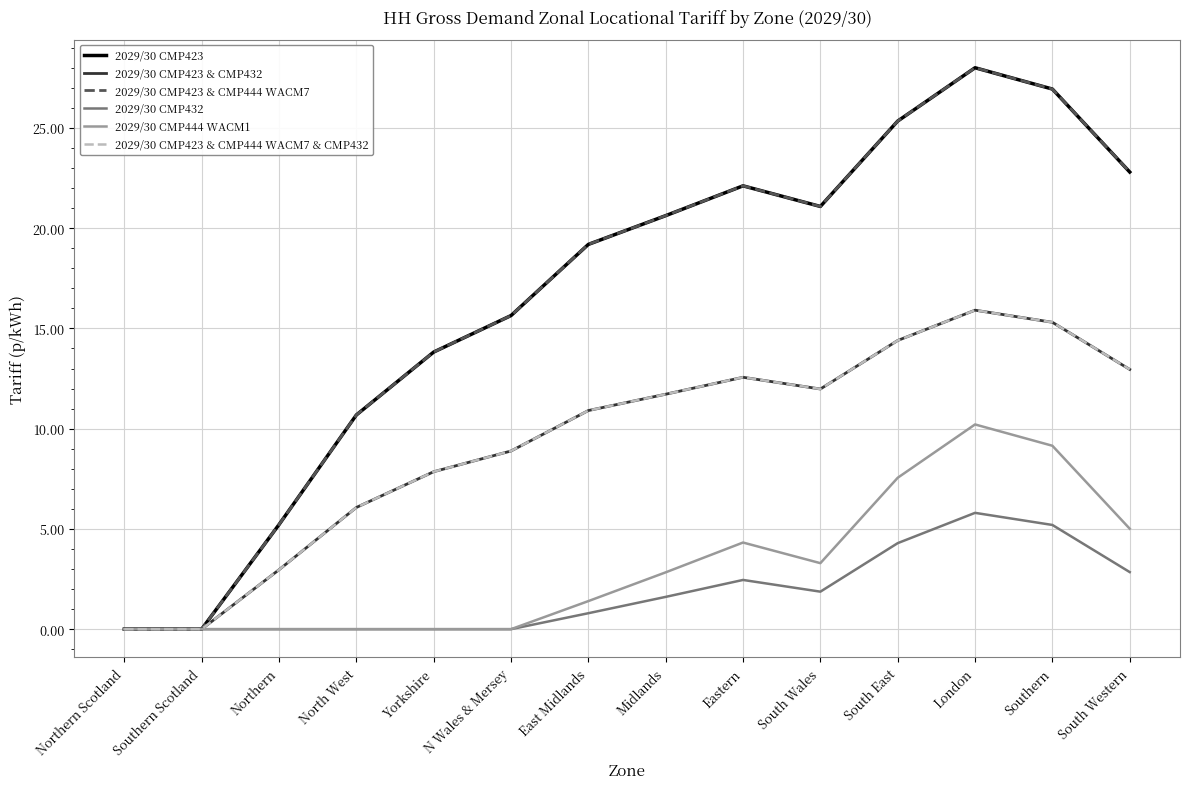

Reading left to right, what are all the values shown in this chart?

2029/30 CMP423: 0.0	0.0	5.2	10.7	13.8	15.6	19.2	20.6	22.1	21.1	25.3	28.0	26.9	22.8
2029/30 CMP423 & CMP432: 0.0	0.0	3.0	6.1	7.9	8.9	10.9	11.7	12.6	12.0	14.4	15.9	15.3	13.0
2029/30 CMP423 & CMP444 WACM7: 0.0	0.0	5.2	10.7	13.8	15.6	19.2	20.6	22.1	21.1	25.3	28.0	26.9	22.8
2029/30 CMP432: 0.0	0.0	0.0	0.0	0.0	0.0	0.8	1.6	2.5	1.9	4.3	5.8	5.2	2.8
2029/30 CMP444 WACM1: 0.0	0.0	0.0	0.0	0.0	0.0	1.4	2.8	4.3	3.3	7.6	10.2	9.1	5.0
2029/30 CMP423 & CMP444 WACM7 & CMP432: 0.0	0.0	3.0	6.1	7.9	8.9	10.9	11.7	12.6	12.0	14.4	15.9	15.3	13.0